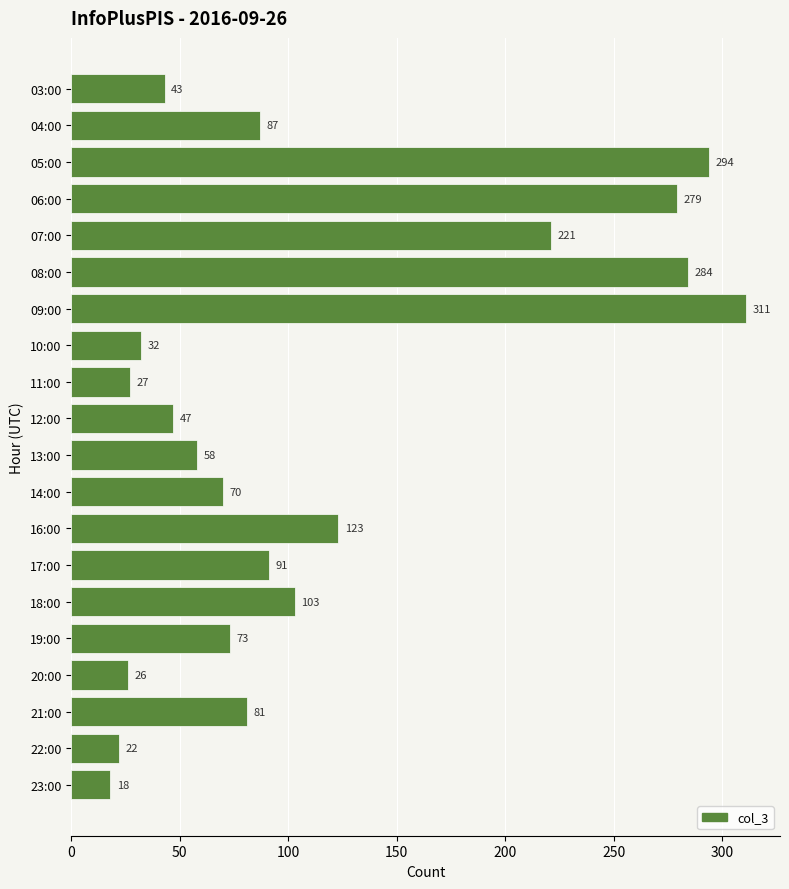

Are the bars horizontal?

Yes